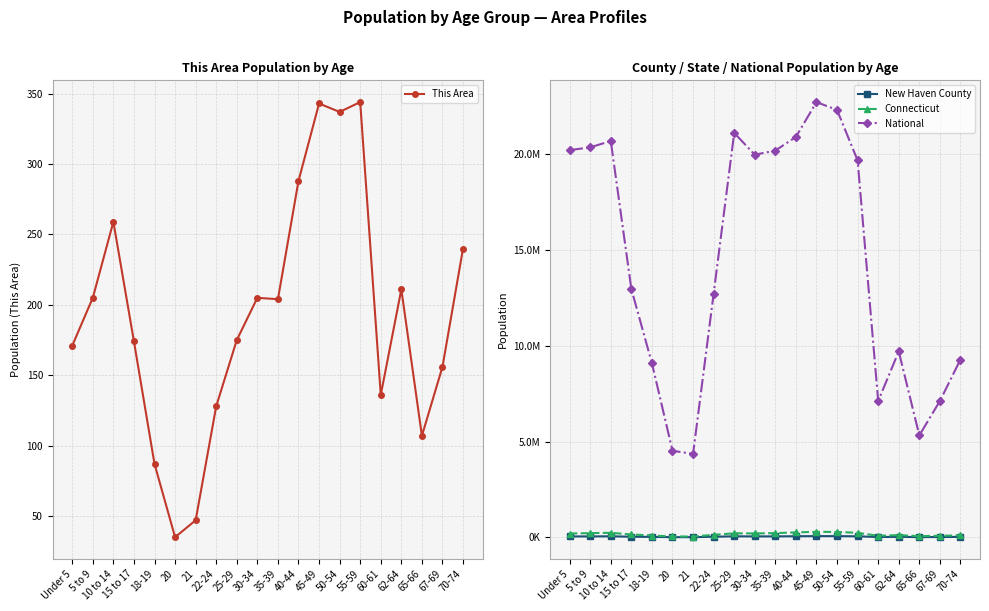

Reading left to right, extract all data points from this chart.

This Area: Under 5=171	5 to 9=205	10 to 14=259	15 to 17=174	18-19=87	20=35	21=47	22-24=128	25-29=175	30-34=205	35-39=204	40-44=288	45-49=343	50-54=337	55-59=344	60-61=136	62-64=211	65-66=107	67-69=156	70-74=240
New Haven County: Under 5=48663	5 to 9=51759	10 to 14=56357	15 to 17=36195	18-19=26053	20=12735	21=12047	22-24=34857	25-29=55980	30-34=51911	35-39=52865	40-44=61142	45-49=66525	50-54=66098	55-59=56439	60-61=20257	62-64=28622	65-66=15392	67-69=20228	70-74=25114
Connecticut: Under 5=202106	5 to 9=222571	10 to 14=240265	15 to 17=152073	18-19=98761	20=48139	21=46335	22-24=133424	25-29=214145	30-34=206232	35-39=222401	40-44=262037	45-49=291272	50-54=284325	55-59=240157	60-61=84356	62-64=118939	65-66=64434	67-69=84847	70-74=105663
National: Under 5=20201362	5 to 9=20348657	10 to 14=20677194	15 to 17=12954254	18-19=9086089	20=4519129	21=4354294	22-24=12712576	25-29=21101849	30-34=19962099	35-39=20179642	40-44=20890964	45-49=22708591	50-54=22298125	55-59=19664805	60-61=7113727	62-64=9704197	65-66=5319902	67-69=7115361	70-74=9278166